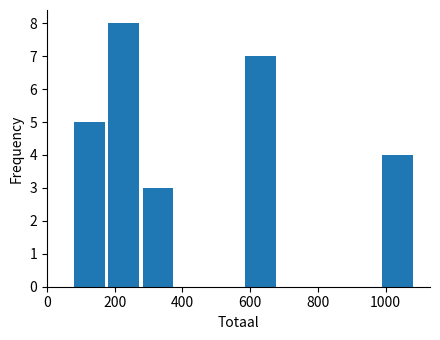

What is the height of the bar covering 80 to 180 on the x-axis? Neither the bar edges nor the heights are printed on the chart, so give them approximately, as read against the axes.

5